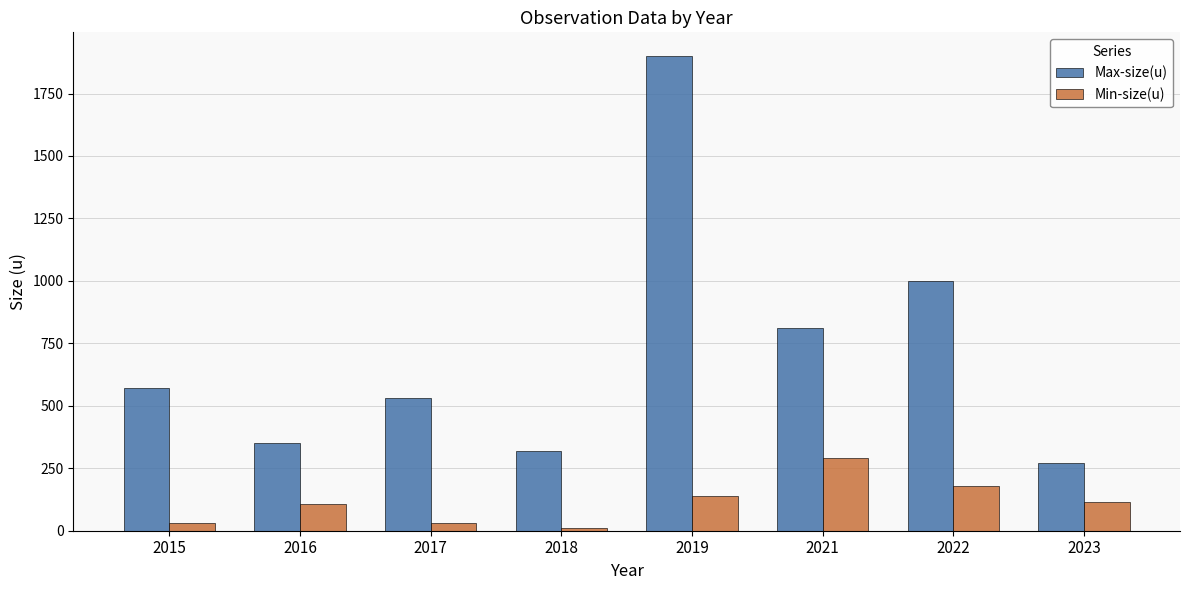

List the series in order of their overall mean, lowest first.

Min-size(u), Max-size(u)